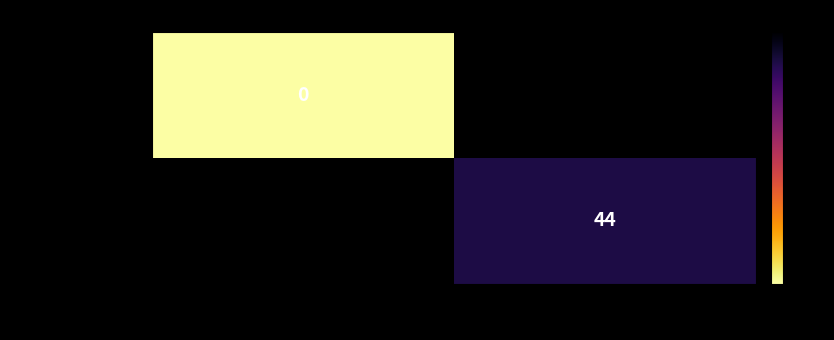

The fcd792fba2a45e41… series shows 44 at 1. True or false?

True